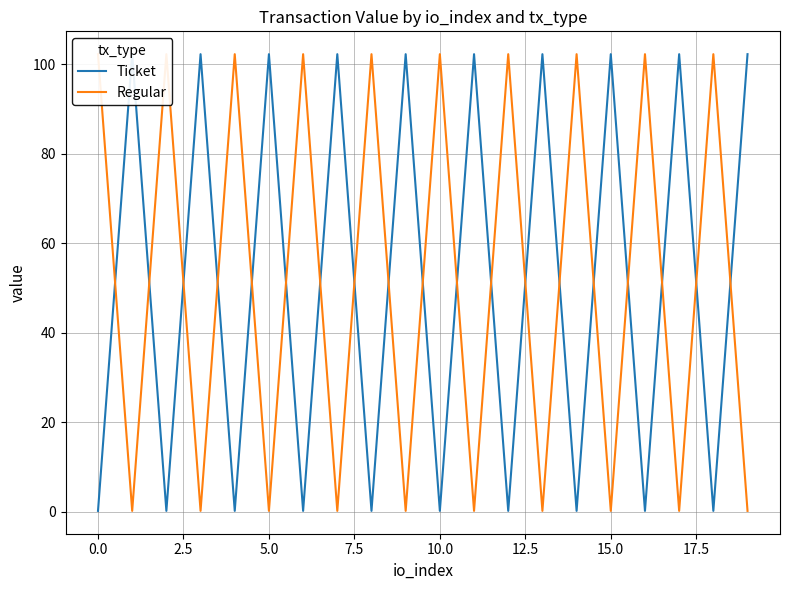

What is the maximum value for Ticket?

102.3